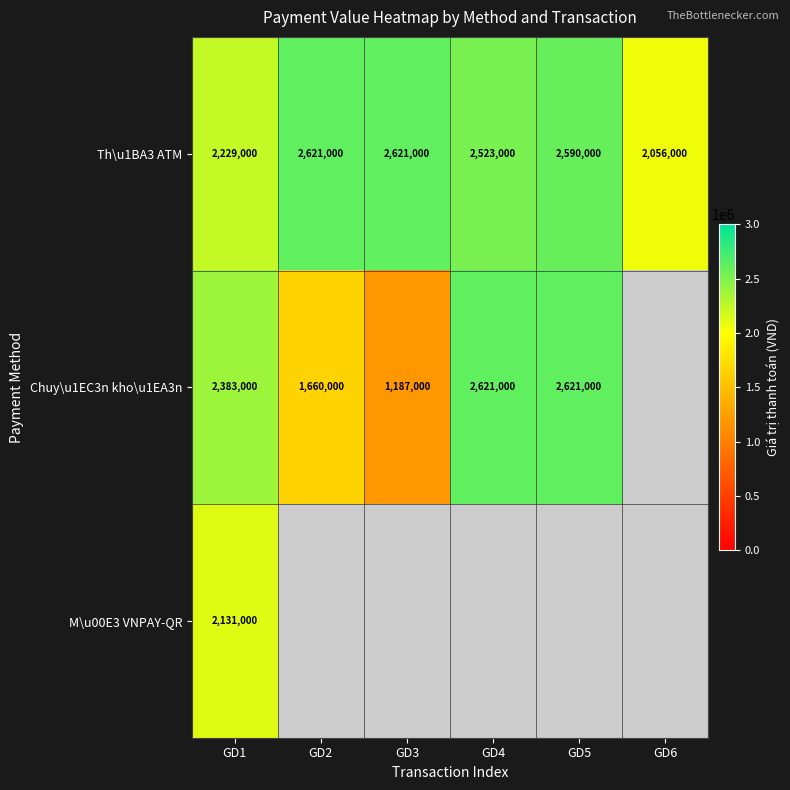

What is the maximum value for Th\u1BA3 ATM?

2621000